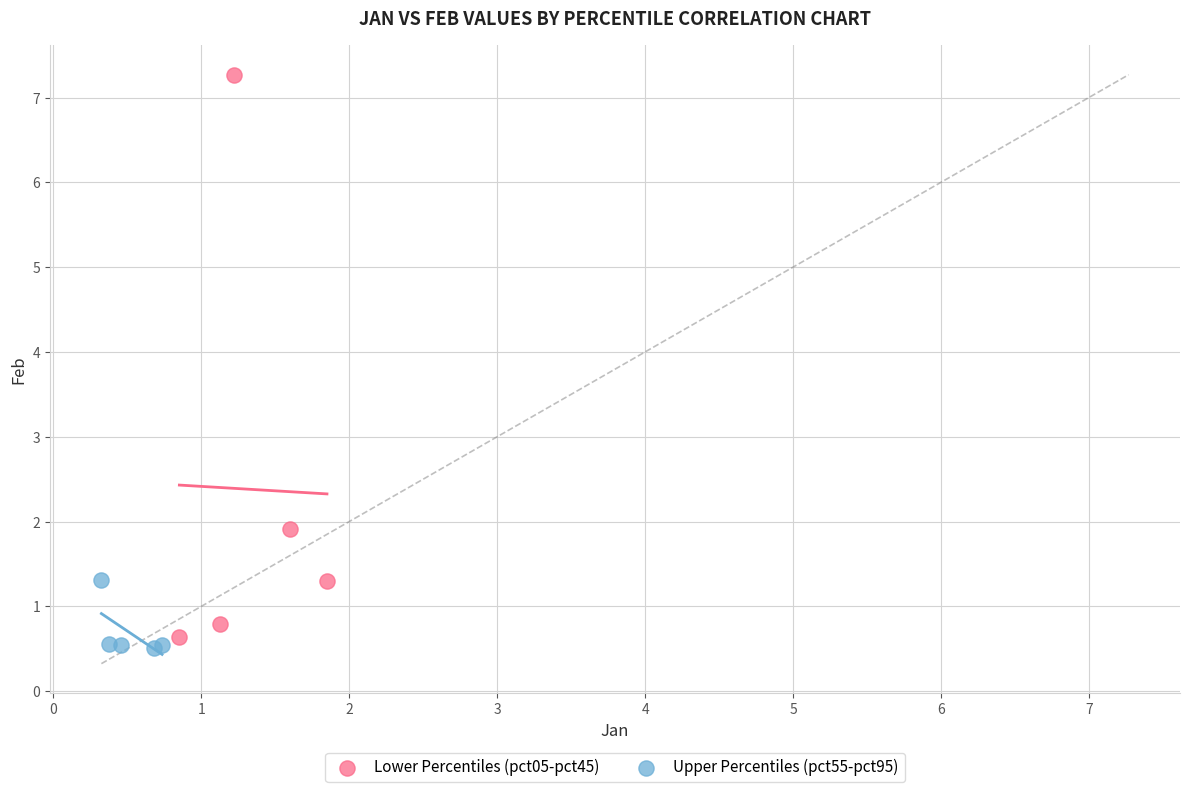

Which series reaches the minimum Y coordinate?

Upper Percentiles (pct55-pct95)